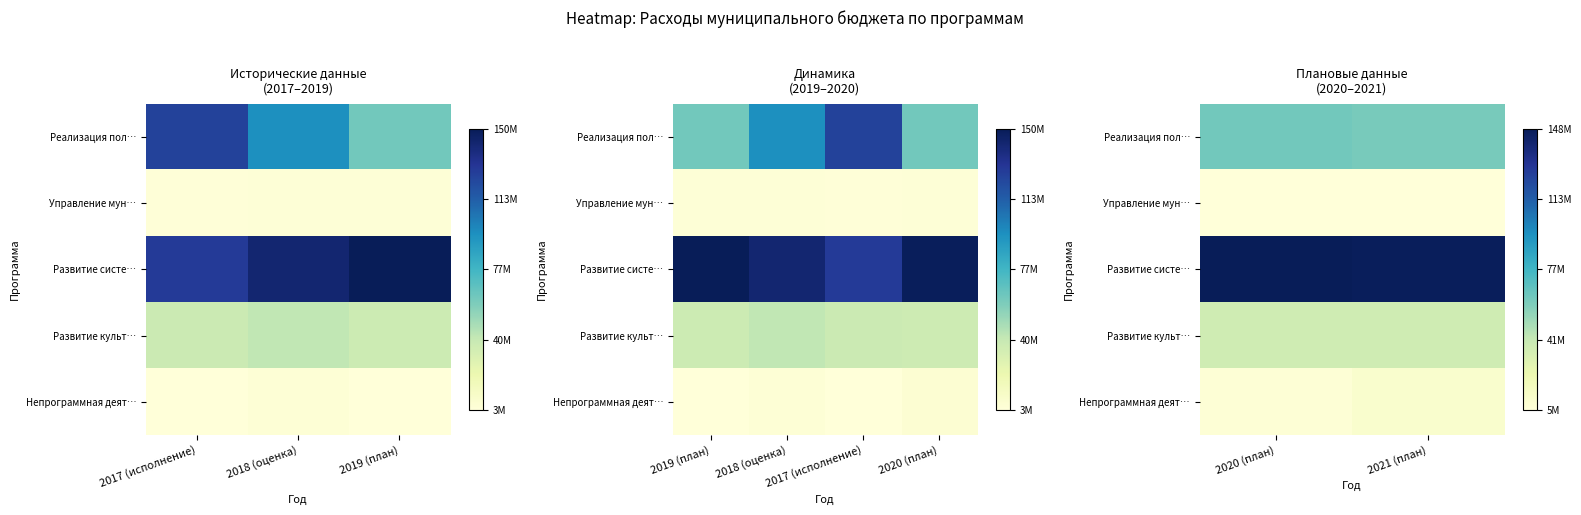

At which label does Реализация пол… reach its peak?

2020 (план)